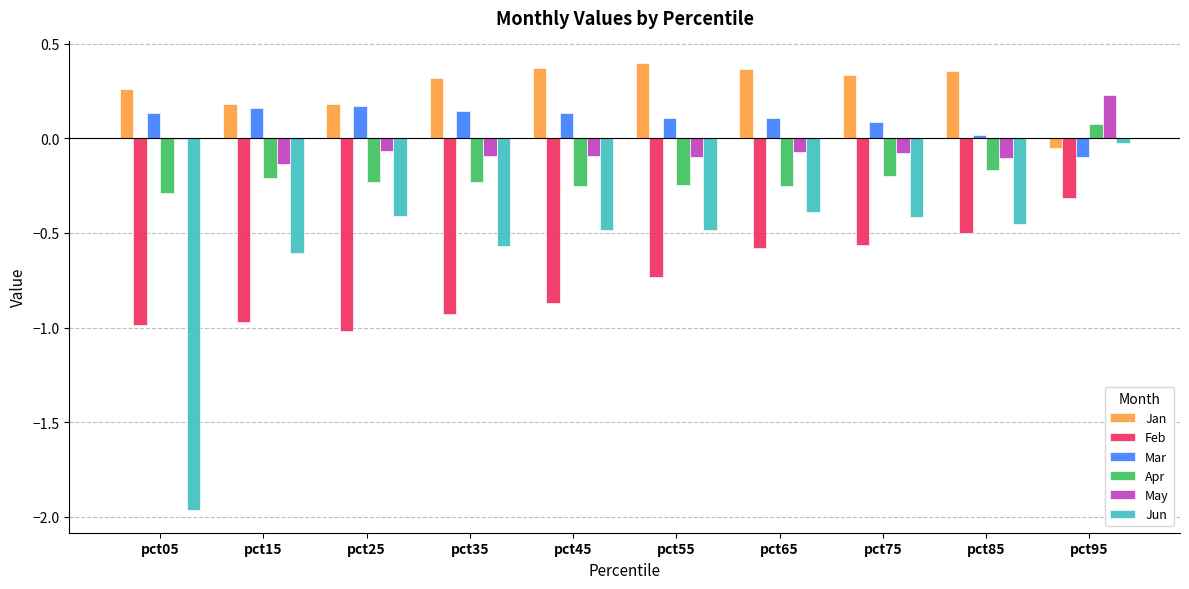

Count the number of data series in this chart.

6